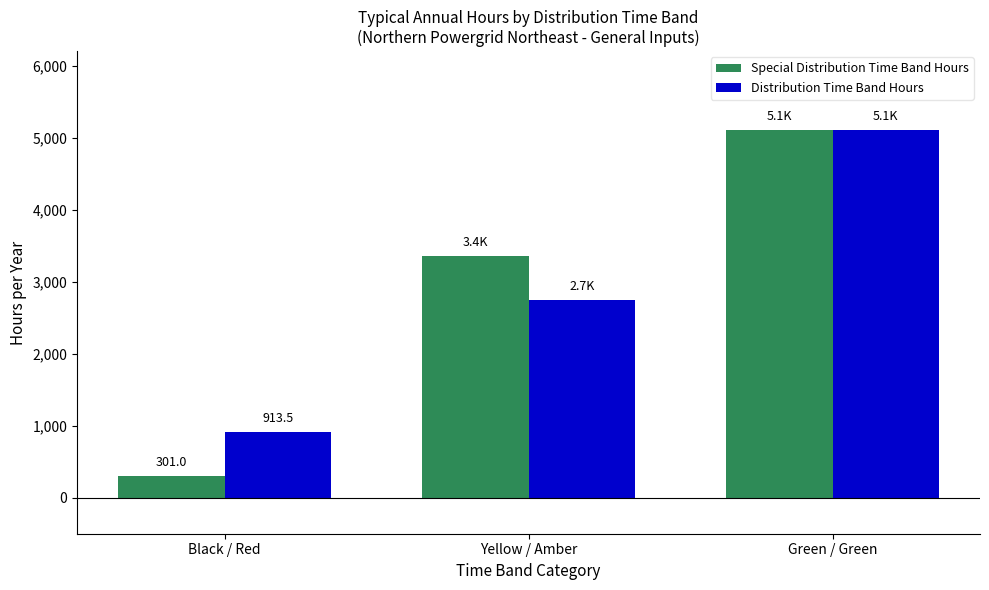

At Yellow / Amber, list the series in order from largest to smallest.

Special Distribution Time Band Hours, Distribution Time Band Hours